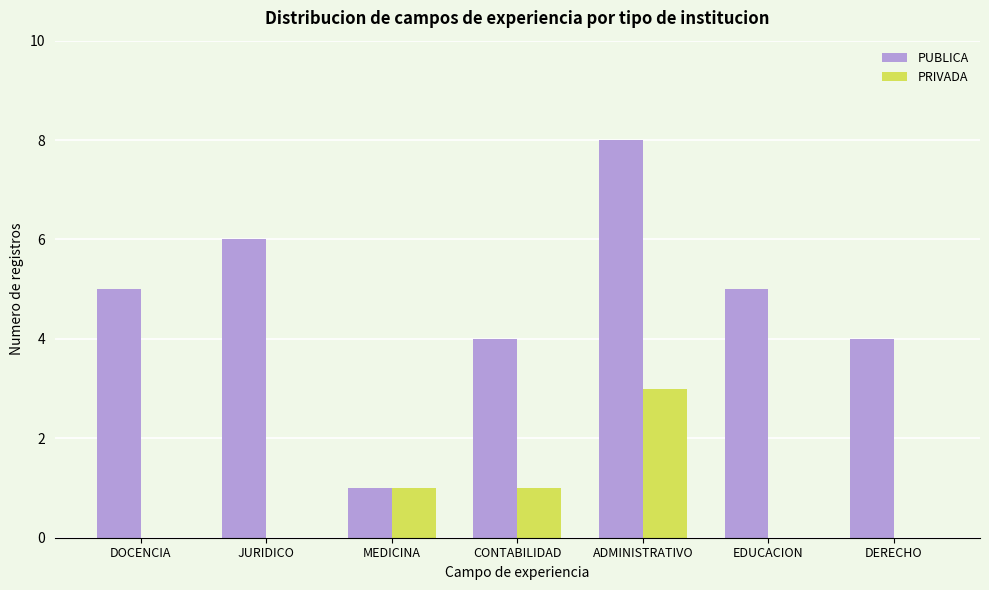

Is it true that PRIVADA equals 0 at JURIDICO?

True